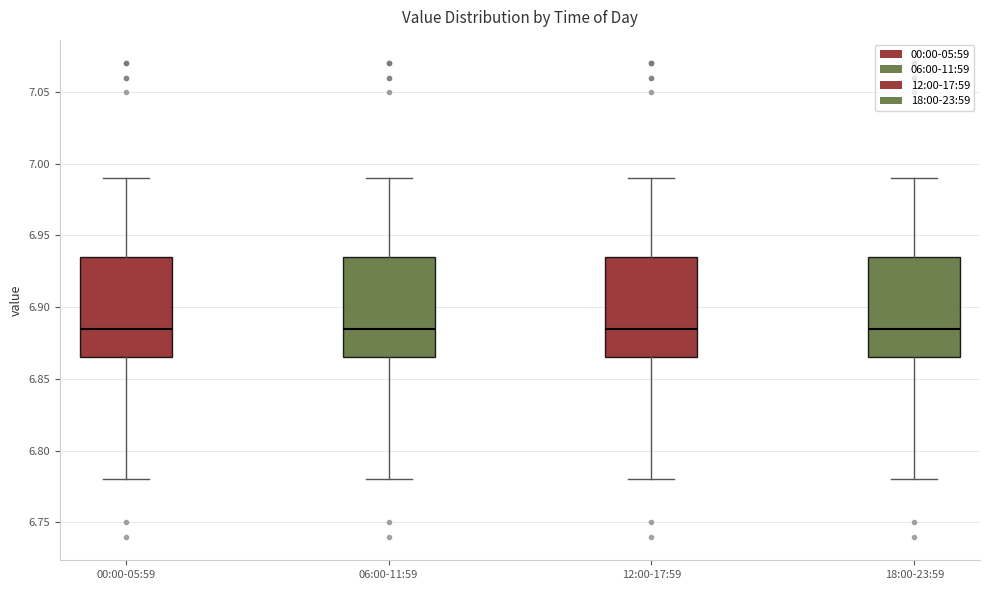

Reading left to right, read every box against the y-axis: the position of its median line, the range the box covers, and the ends of its whiskers. The values are not printed on the chart, so give them approximately, as read against the axis.

00:00-05:59: median 6.885, box 6.865 to 6.935, whiskers 6.780 to 6.990
06:00-11:59: median 6.885, box 6.865 to 6.935, whiskers 6.780 to 6.990
12:00-17:59: median 6.885, box 6.865 to 6.935, whiskers 6.780 to 6.990
18:00-23:59: median 6.885, box 6.865 to 6.935, whiskers 6.780 to 6.990